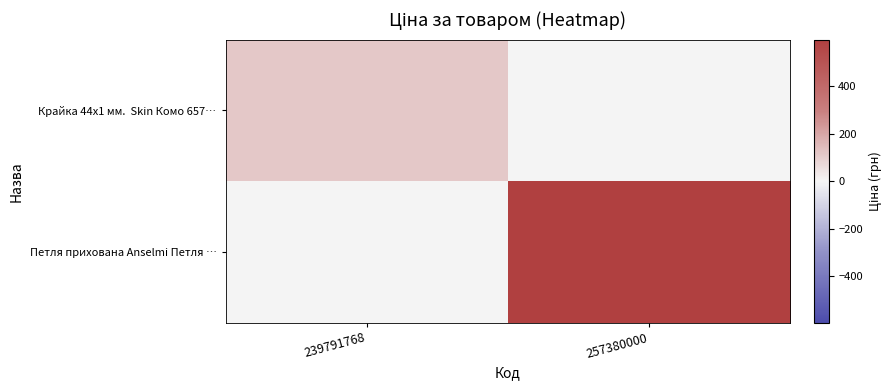

What is the total value across all series at 257380000?

595.0